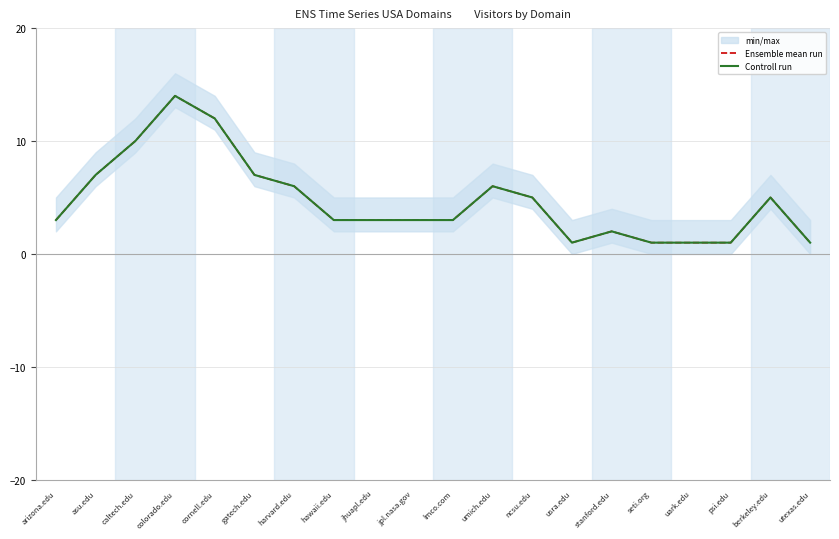

Is the value of Controll run at caltech.edu greater than the value of Ensemble mean run at uark.edu?

Yes